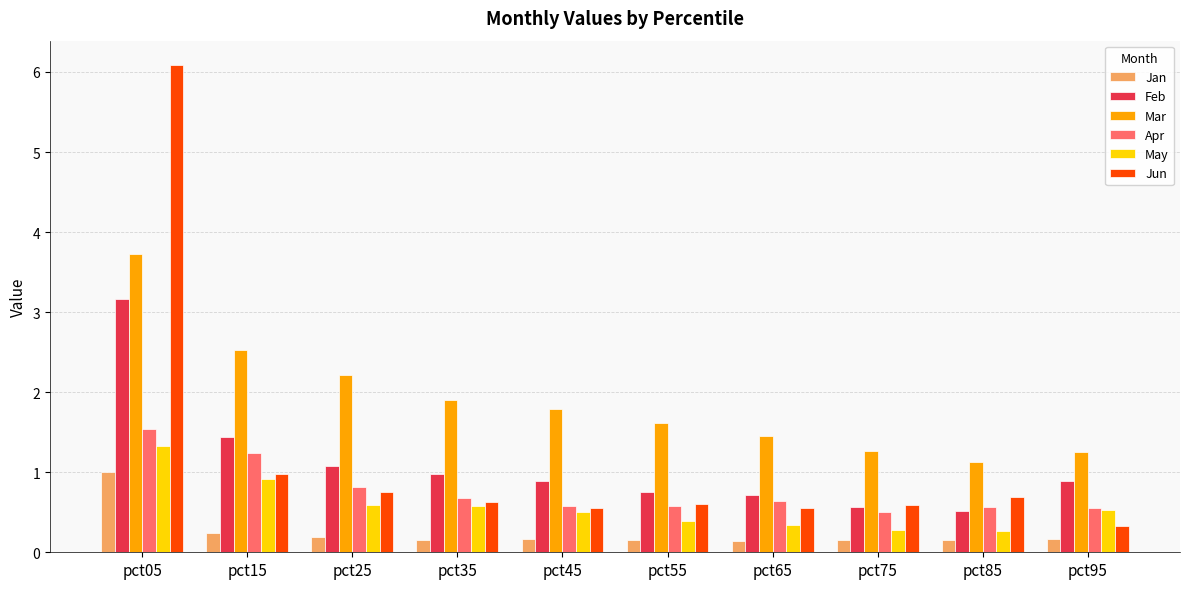

What is the difference between the May values at pct55 and pct05?

0.9